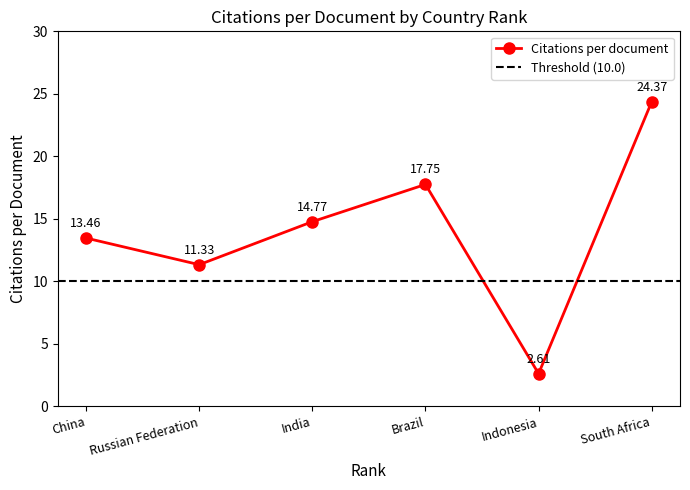

Reading right to left, extract all data points from this chart.

24.4	2.6	17.8	14.8	11.3	13.5